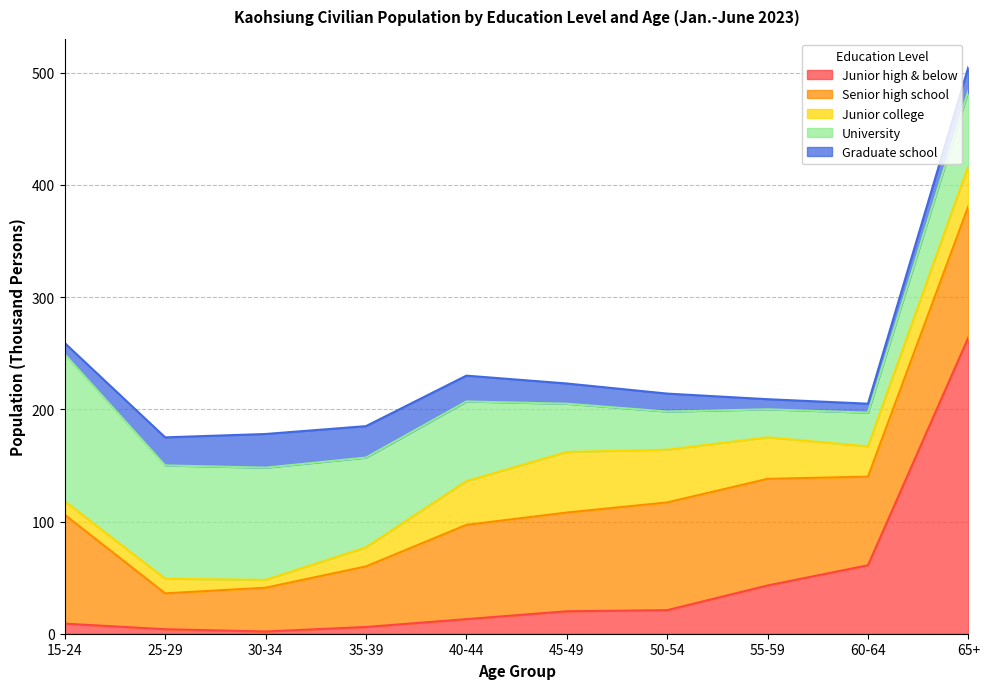

What value does the Junior college series have at 35-39?

17